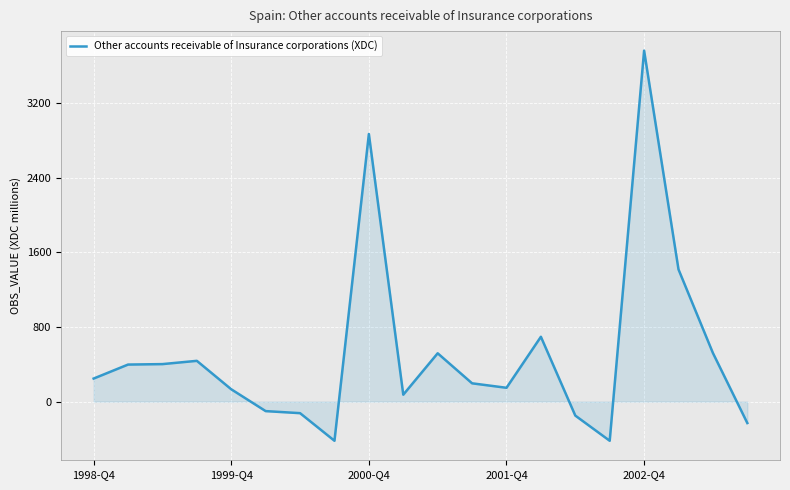

What is the minimum value shown in the chart?

-420